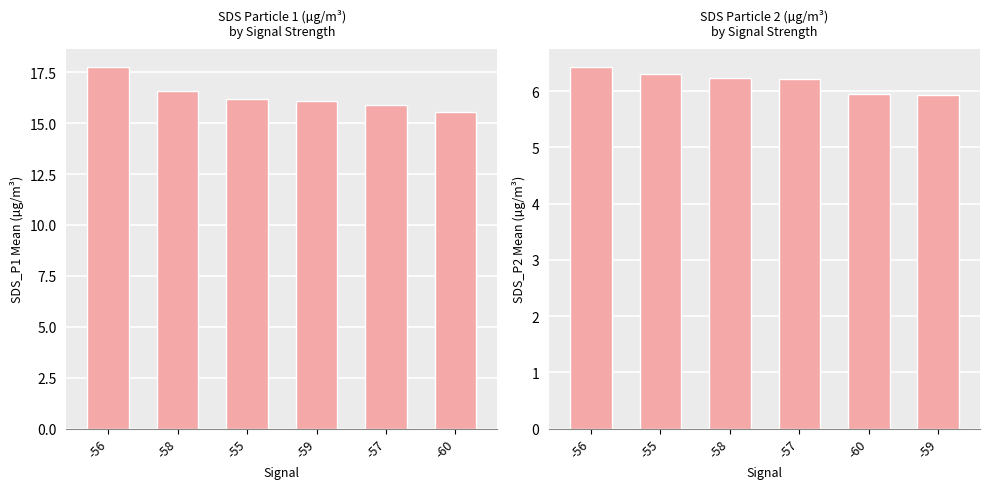

True or false: the data shows 8.6 at -59.

False